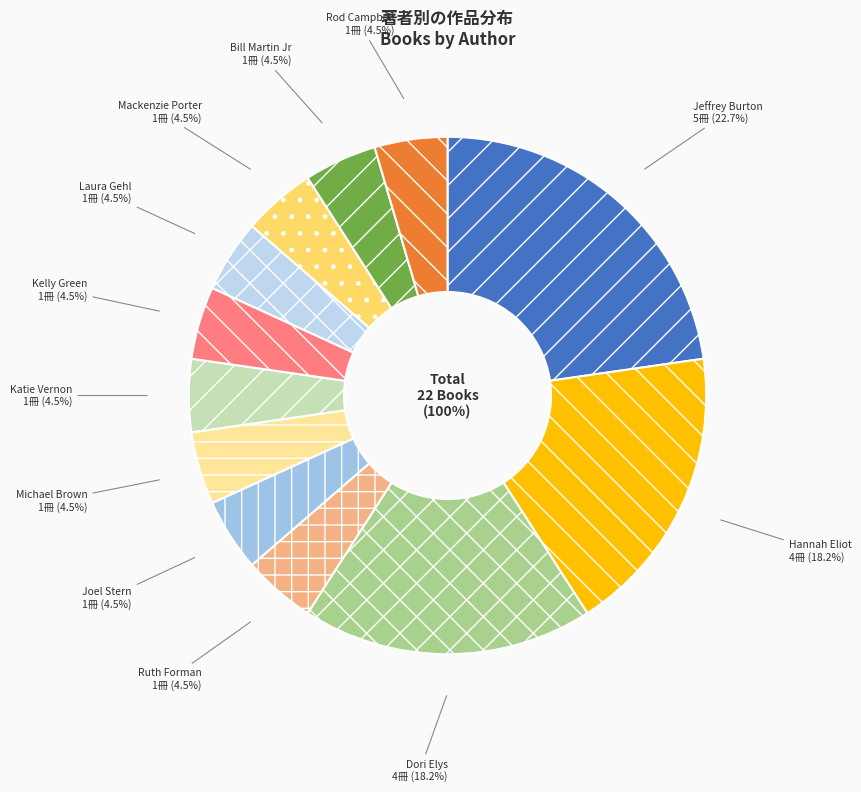

Is Mackenzie Porter the majority of the pie?

No